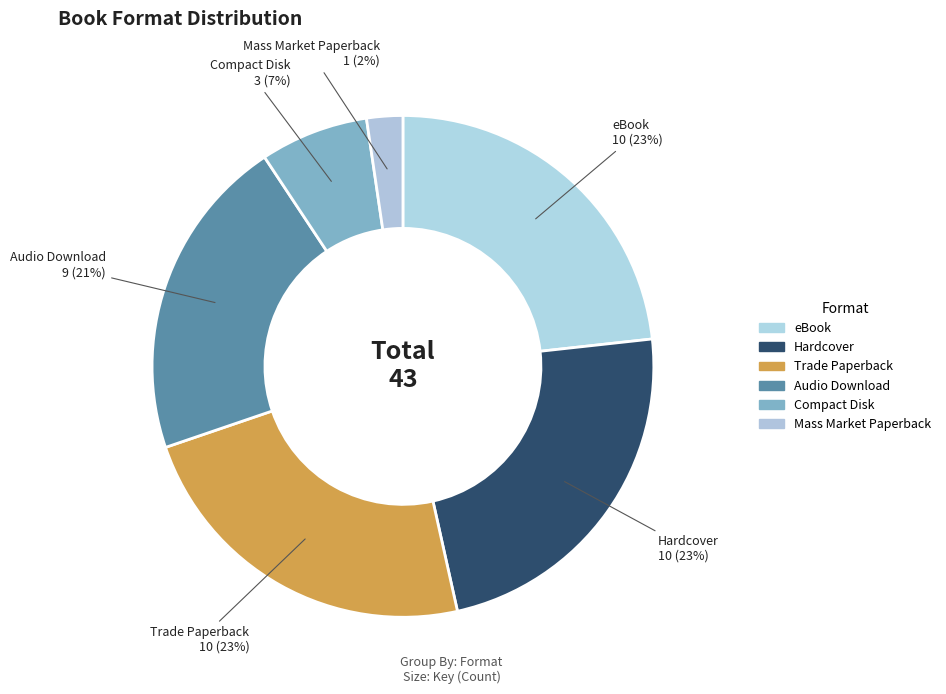

How many segments does this pie chart have?

6